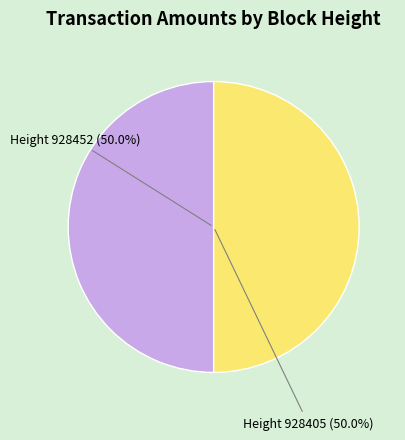

Is the sum of Height 928405 (50.0%) and Height 928452 (50.0%) greater than half?

Yes